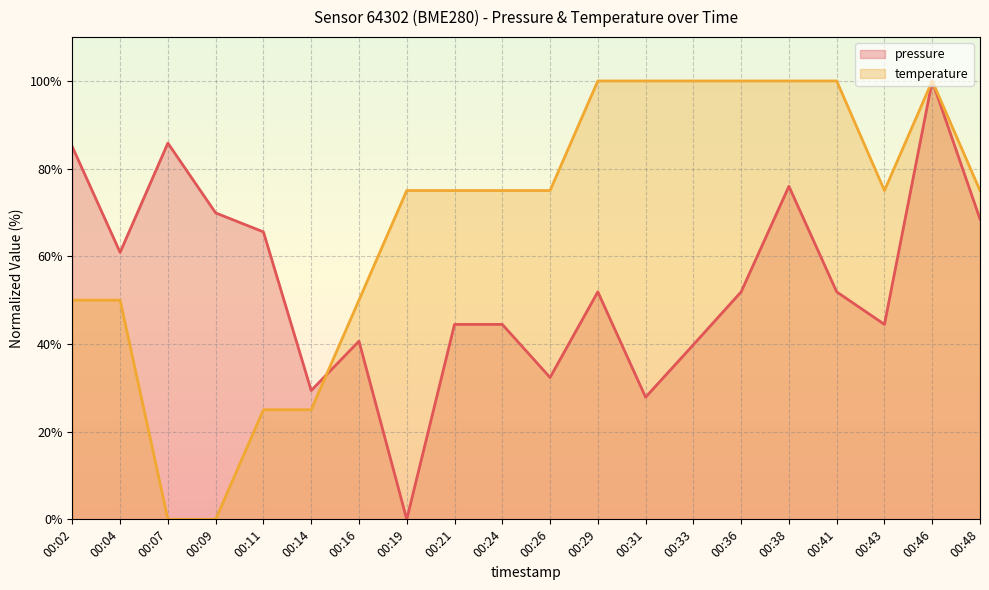

How many lines are shown in the chart?

2